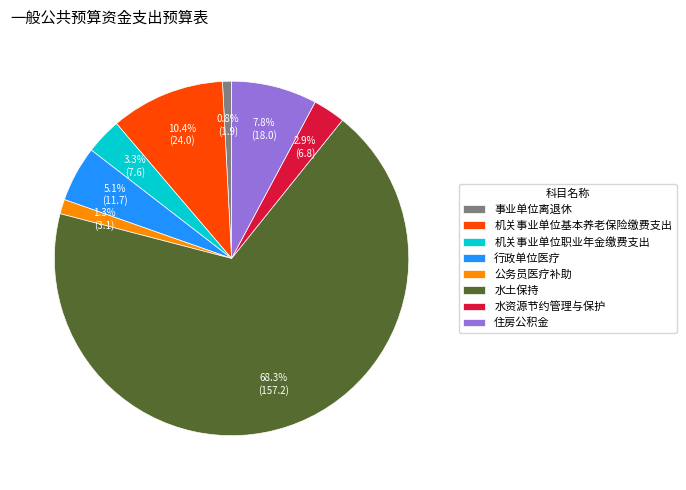

To the nearest percent, what percentage of the pie is 机关事业单位基本养老保险缴费支出?

10%